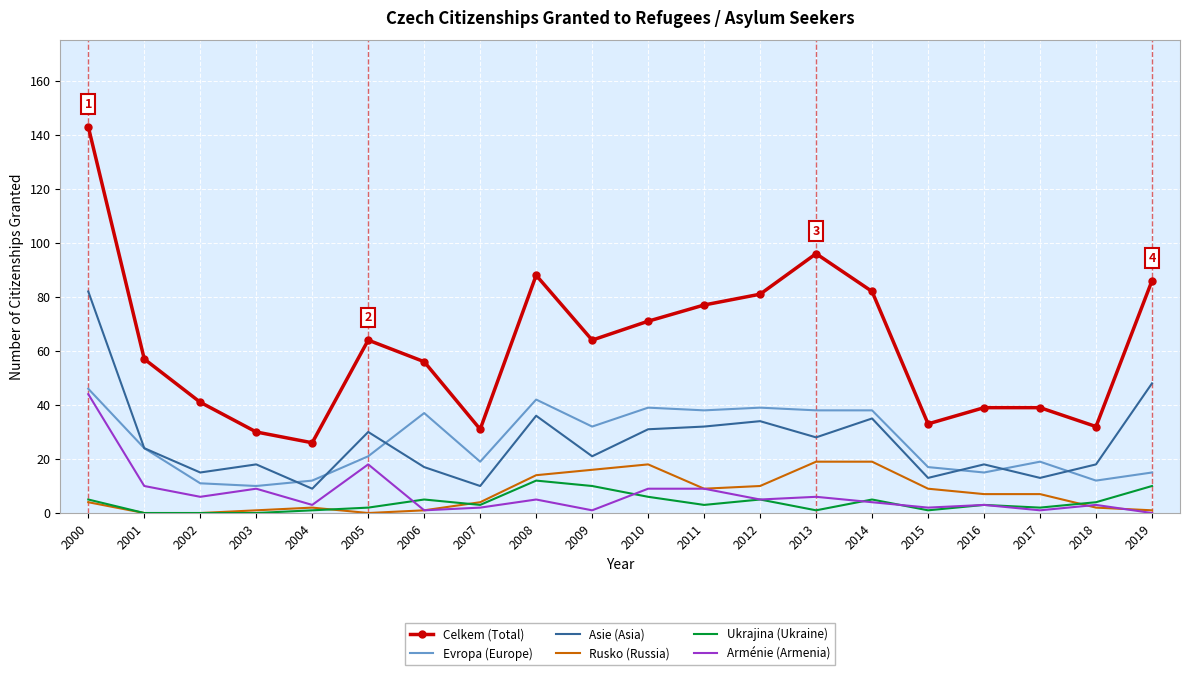

What is the total value across all series at 2018?

71